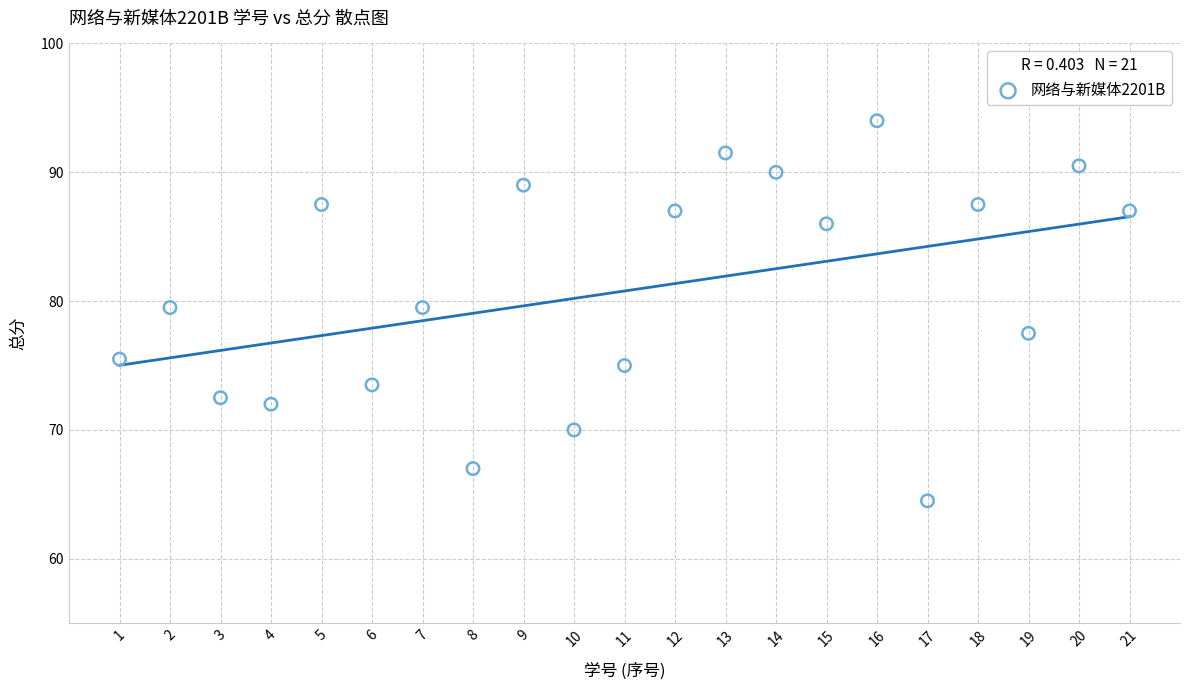

What is the range of X values (max minus min)?

20.0